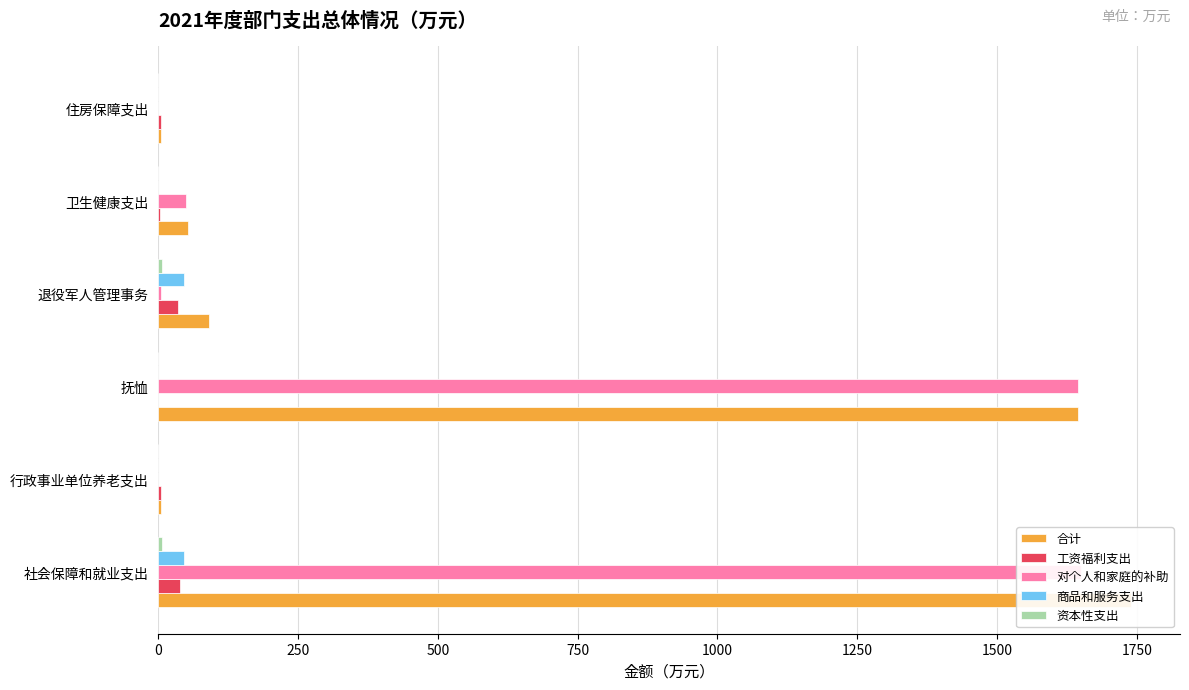

Reading left to right, what are all the values shown in this chart?

合计: 0=1740.3	250=5.0	500=1645.3	750=90.0	1000=52.8	1250=4.0
工资福利支出: 0=39.2	250=5.0	500=0.0	750=34.2	1000=2.8	1250=4.0
对个人和家庭的补助: 0=1650.3	250=0.0	500=1645.3	750=5.0	1000=50.0	1250=0.0
商品和服务支出: 0=44.9	250=0.0	500=0.0	750=44.9	1000=0.0	1250=0.0
资本性支出: 0=6.0	250=0.0	500=0.0	750=6.0	1000=0.0	1250=0.0